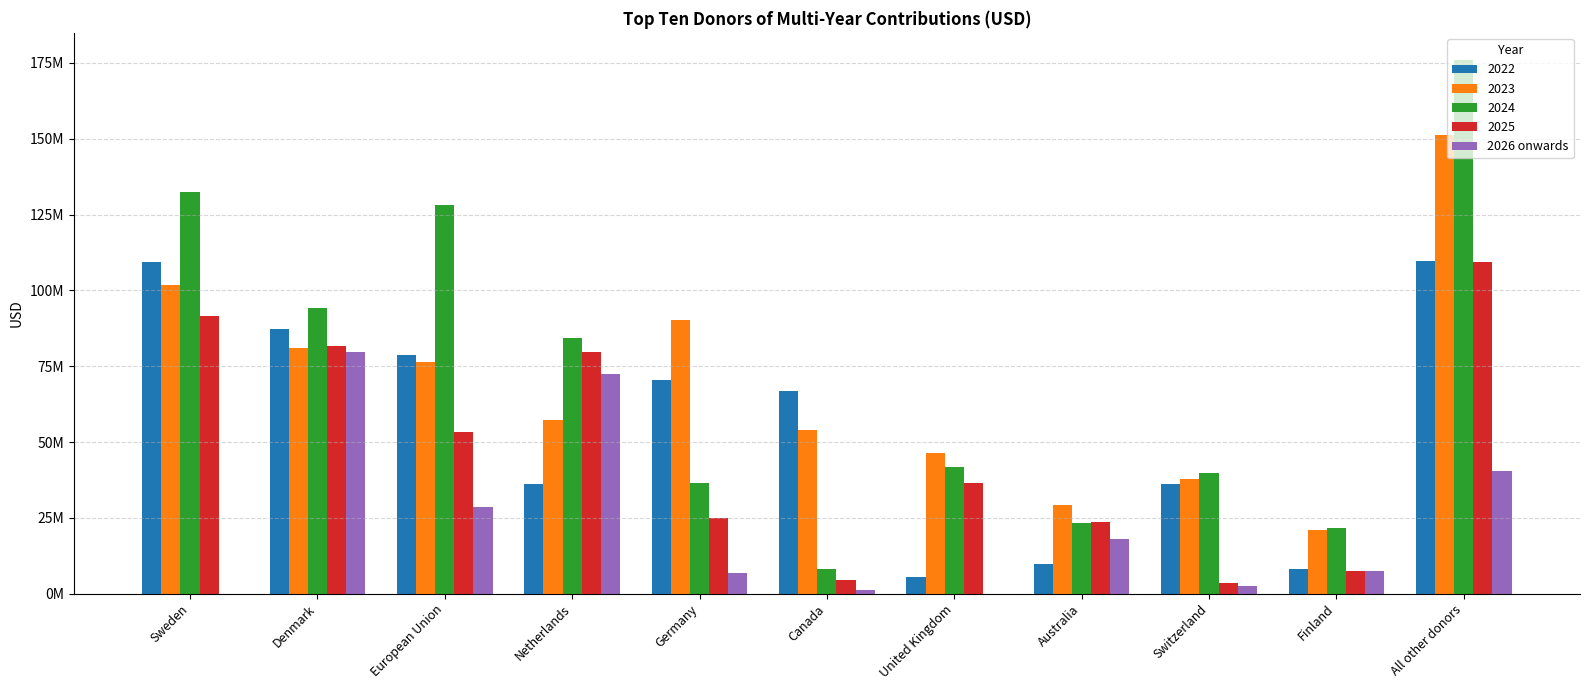

What are all the series names shown in the legend?

2022, 2023, 2024, 2025, 2026 onwards